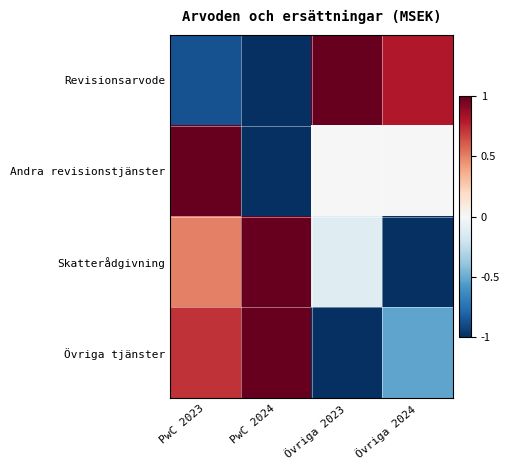

How many series are shown in this chart?

4